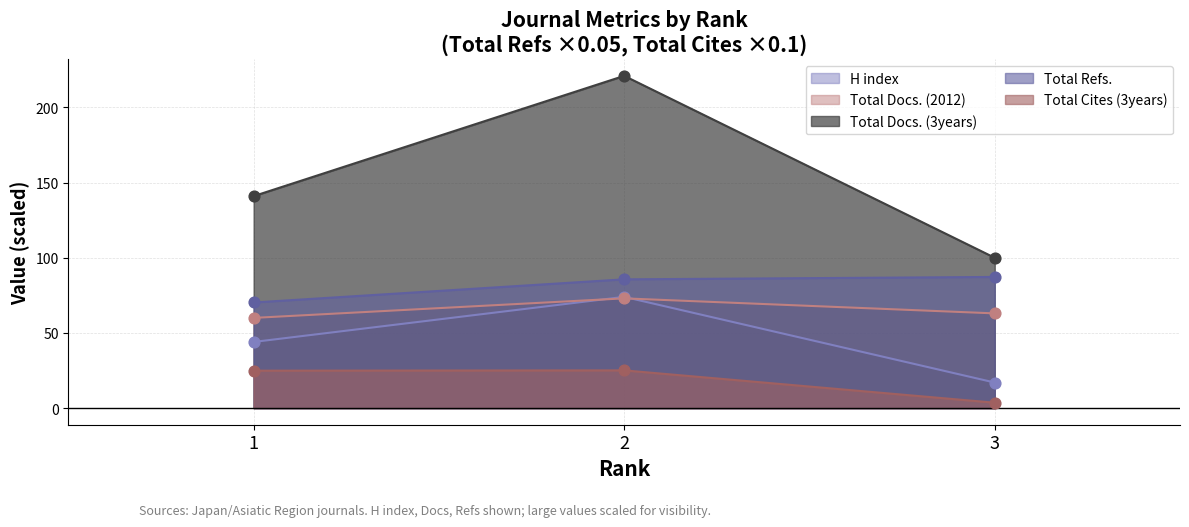

At which category is the sum across all series the highest?

2